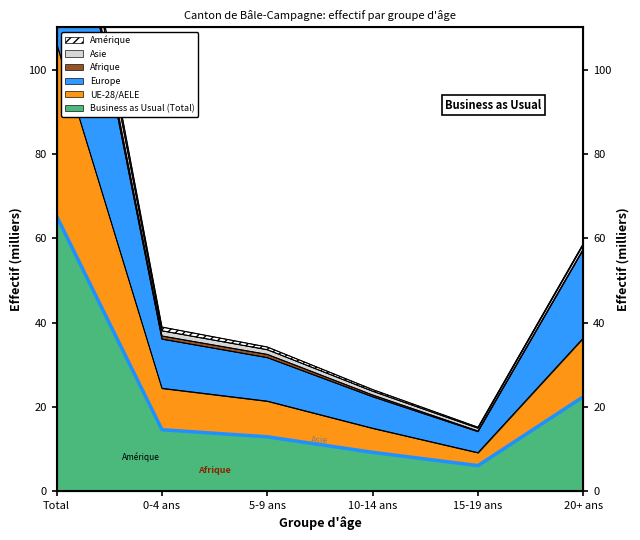

List the labels in order of UE-28/AELE value, largest first.

Total, 20+ ans, 0-4 ans, 5-9 ans, 10-14 ans, 15-19 ans